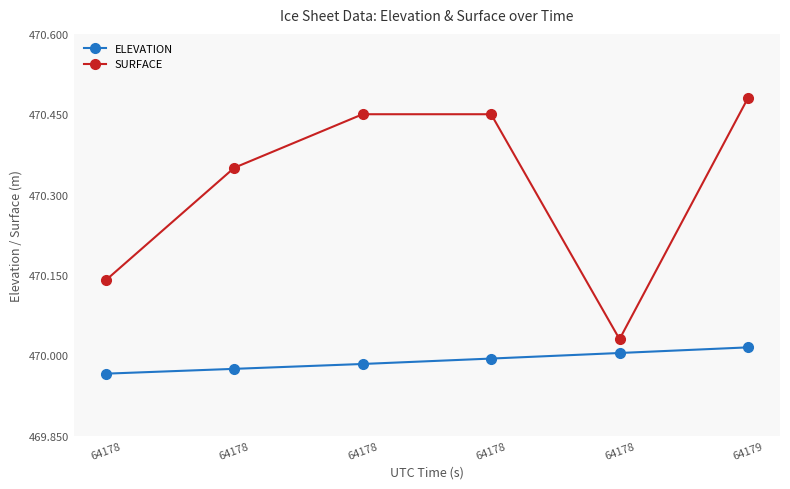

Which series has the largest total across all categories?

SURFACE